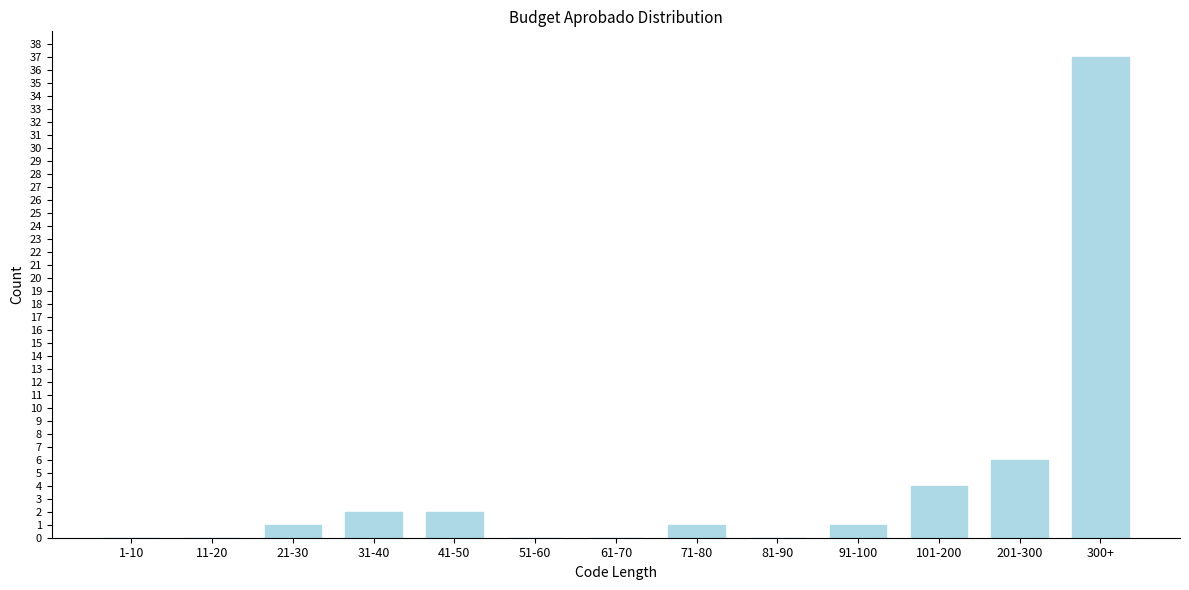

The value at 201-300 is 10. True or false?

False